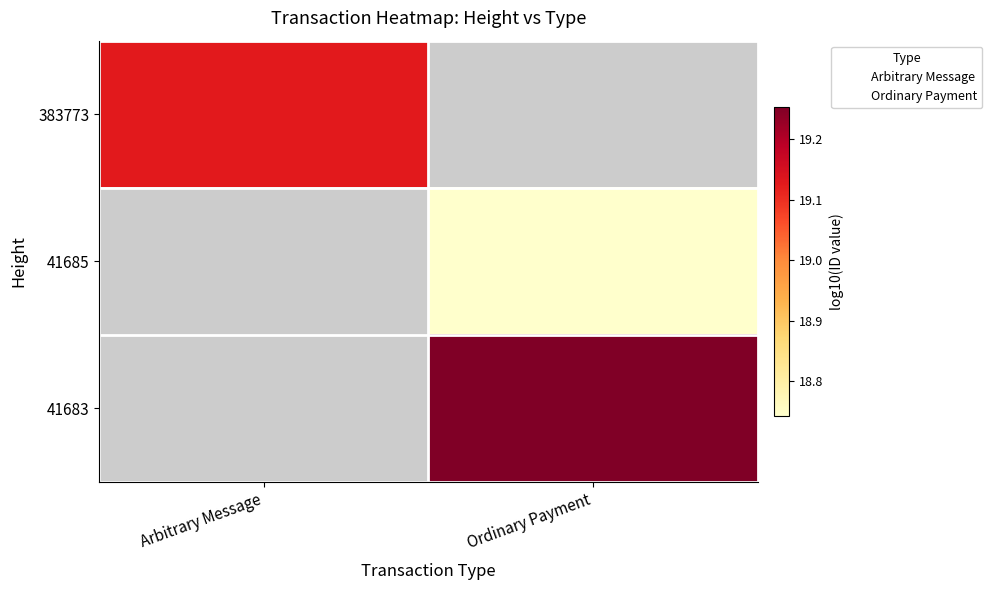

Which has a higher value, Arbitrary Message or Ordinary Payment?

Ordinary Payment